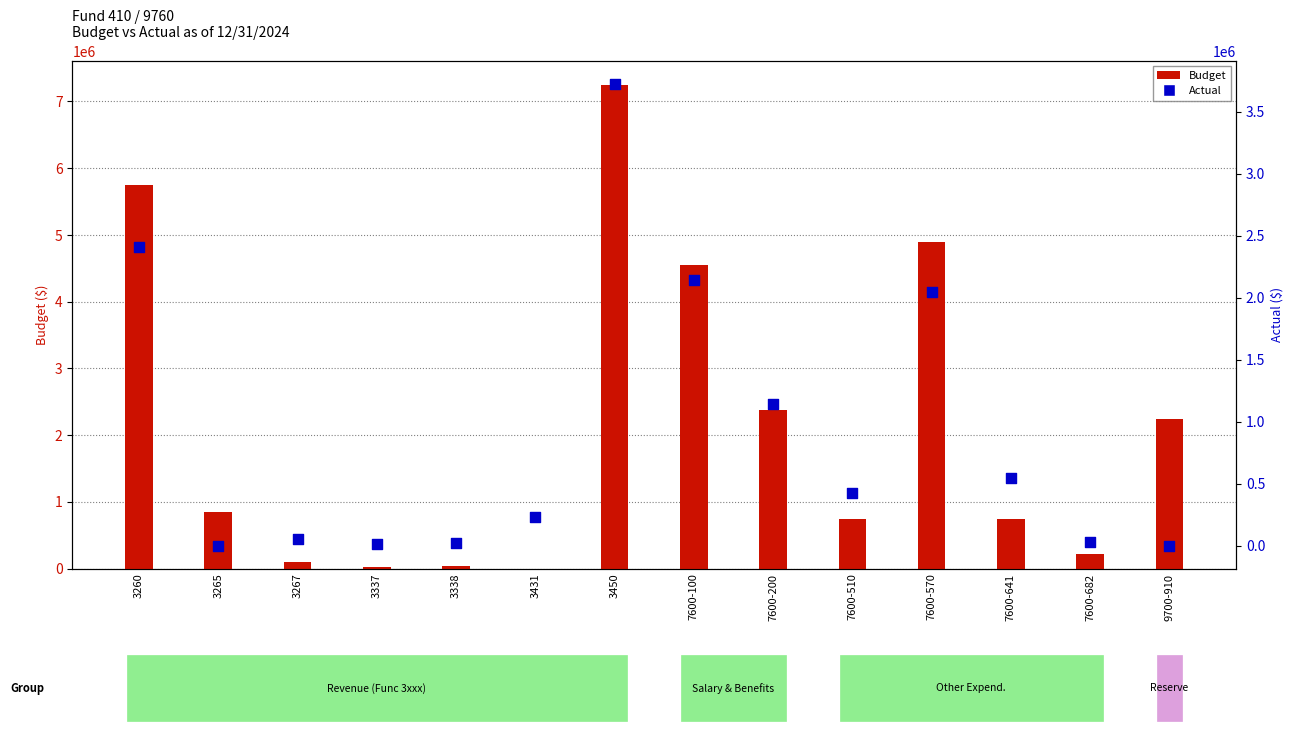

Which series has the largest total across all categories?

Budget